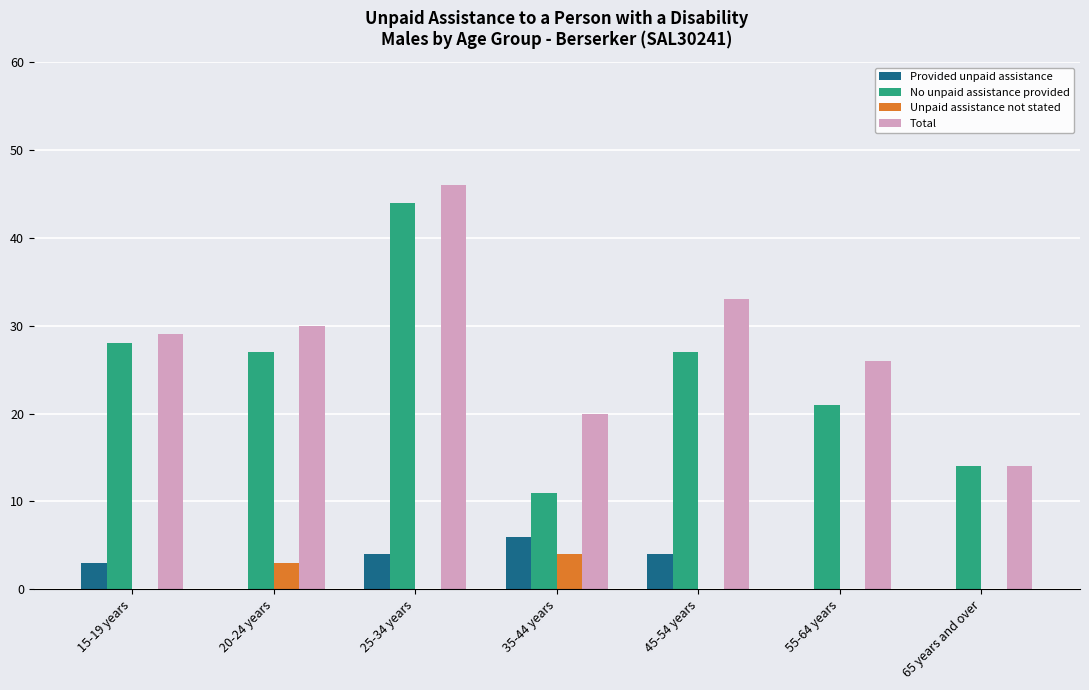

Which series has the largest range (max minus min)?

No unpaid assistance provided